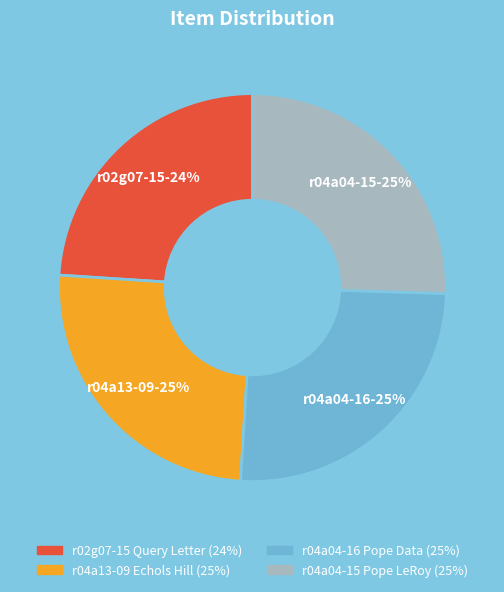

Do r02g07-15 Query Letter and r04a04-16 Pope Data together represent more than half of the pie?

No